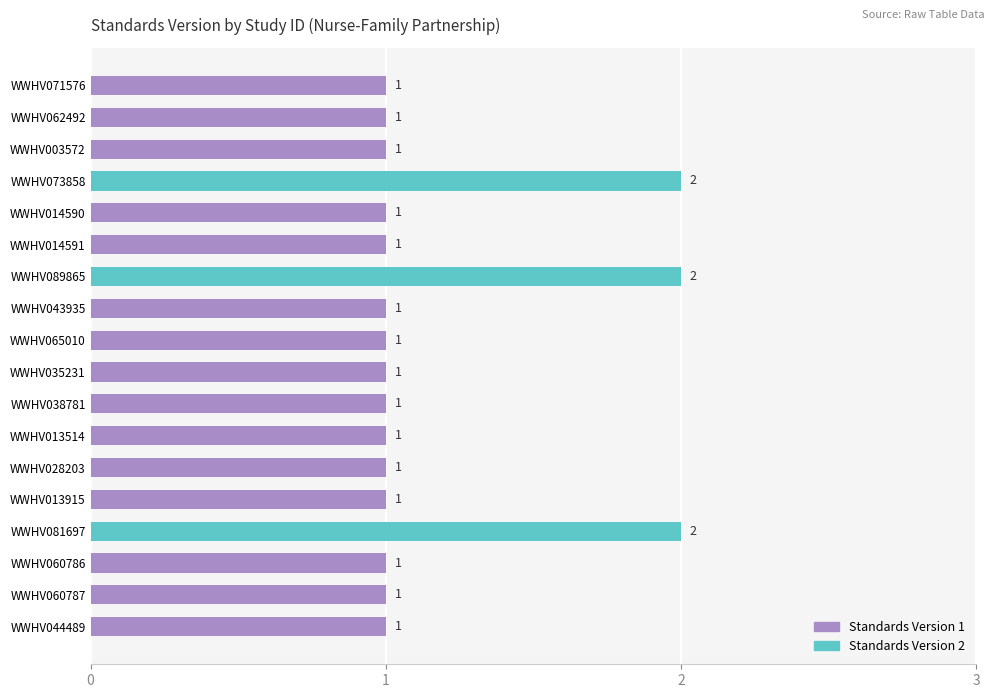

Reading top to bottom, transcribe all the data shown in this chart.

WWHV071576=1	WWHV062492=1	WWHV003572=1	WWHV073858=2	WWHV014590=1	WWHV014591=1	WWHV089865=2	WWHV043935=1	WWHV065010=1	WWHV035231=1	WWHV038781=1	WWHV013514=1	WWHV028203=1	WWHV013915=1	WWHV081697=2	WWHV060786=1	WWHV060787=1	WWHV044489=1